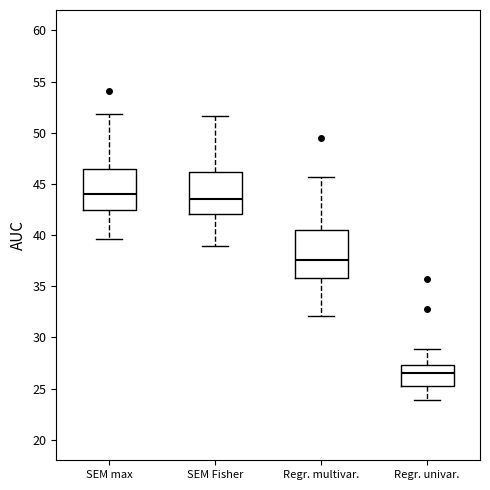

Which box's median line is the highest?

SEM max